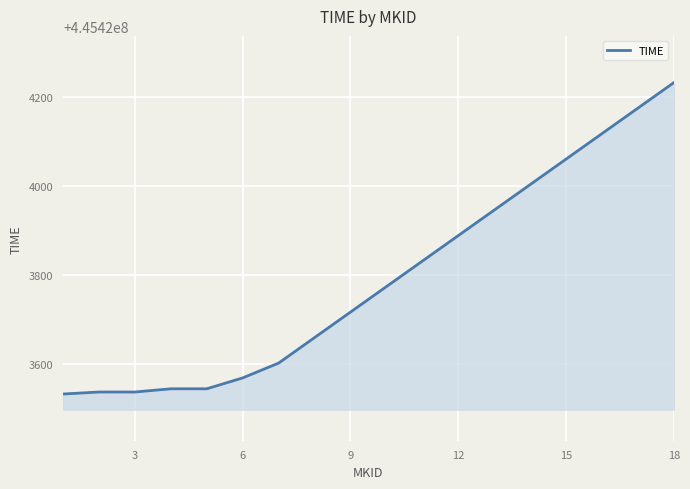

What is the maximum value shown in the chart?

445424231.5